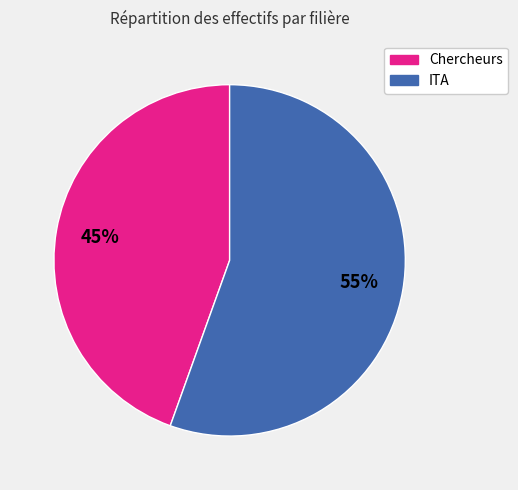

Count the number of slices in the pie.

2